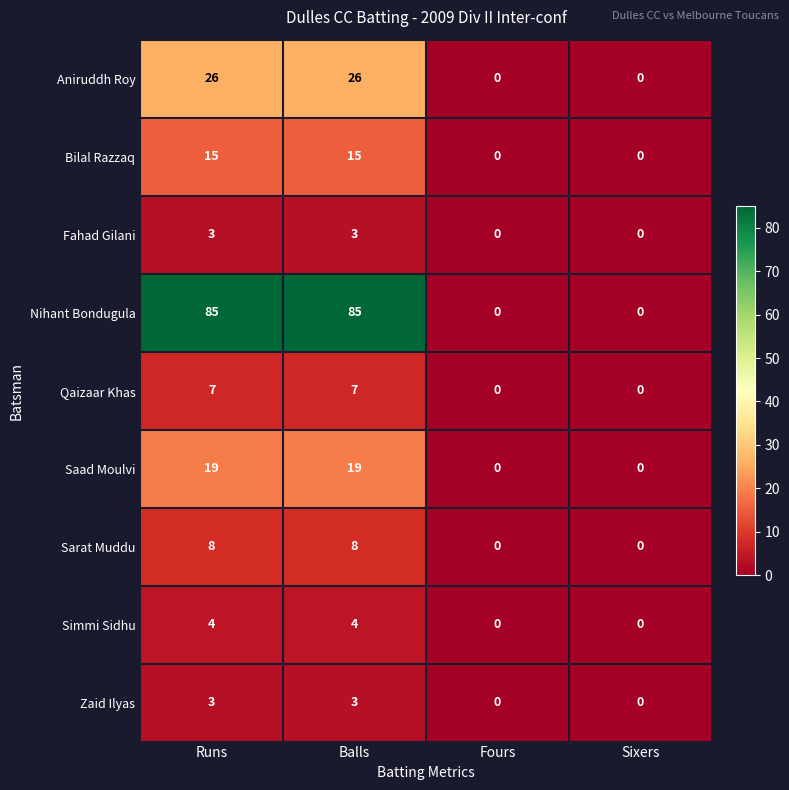

How many values in the Fahad Gilani series are below 3?

2